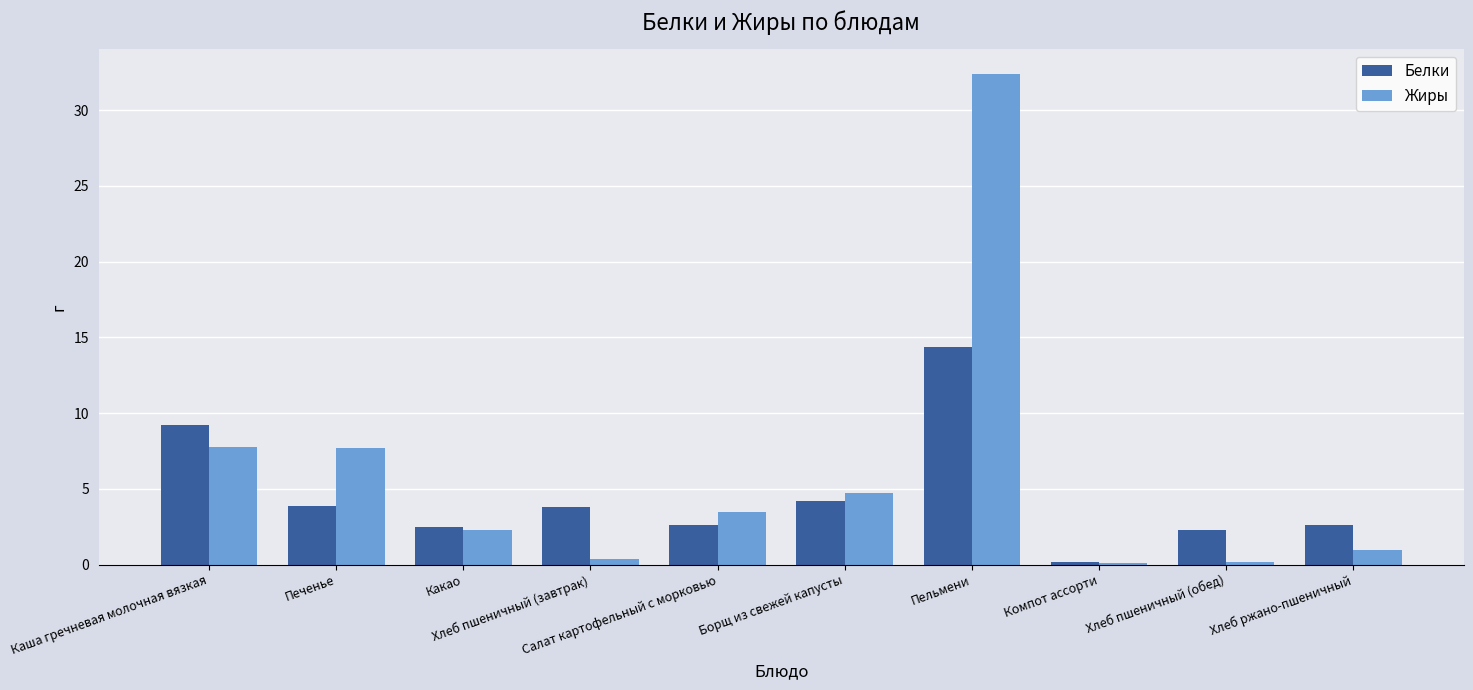

How many categories are shown in the chart?

10